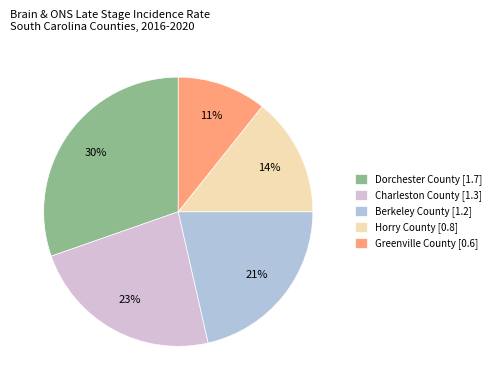

The Horry County [0.8] slice represents 14% of the pie. True or false?

True